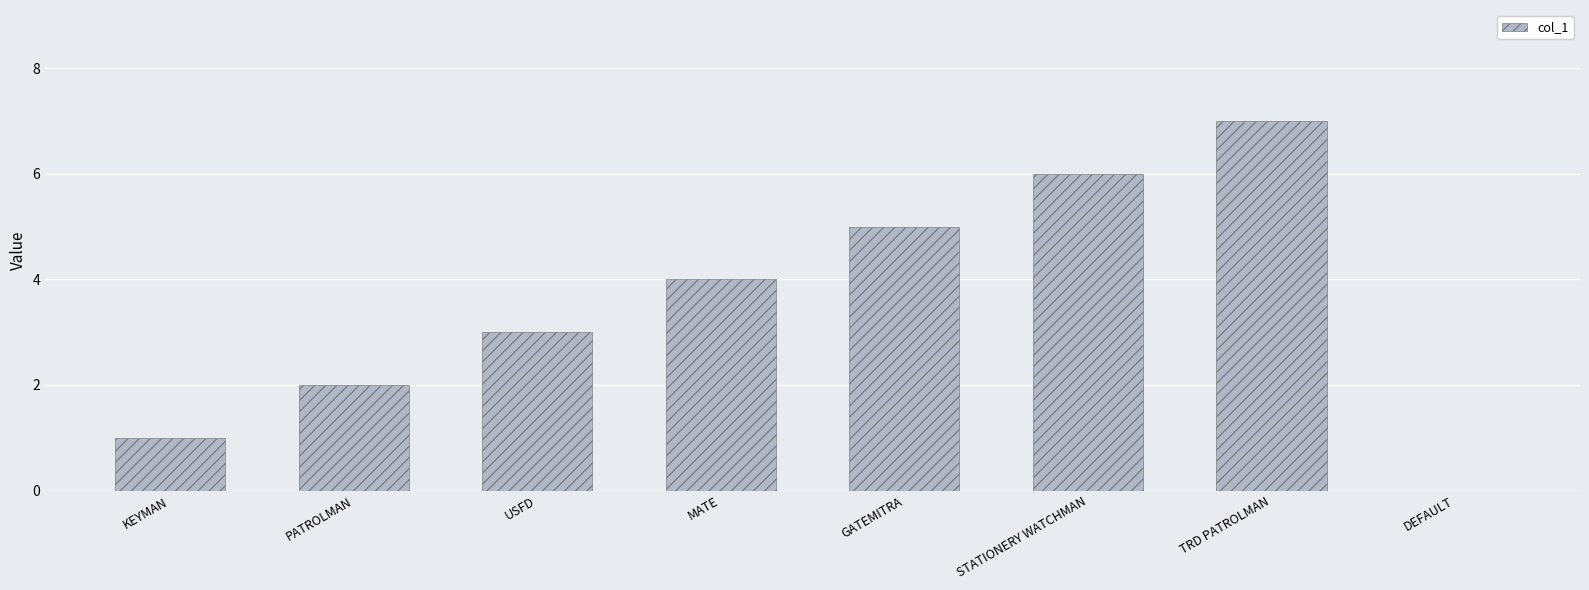

Count the values in the range 2 to 6.

5